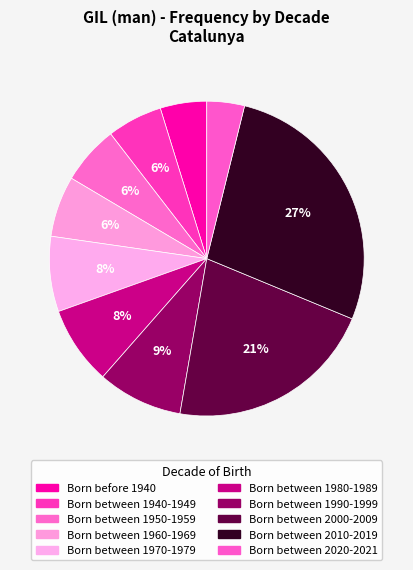

To the nearest percent, what is the difference between the Born between 1950-1959 and Born between 1990-1999 slice percentages?

3%